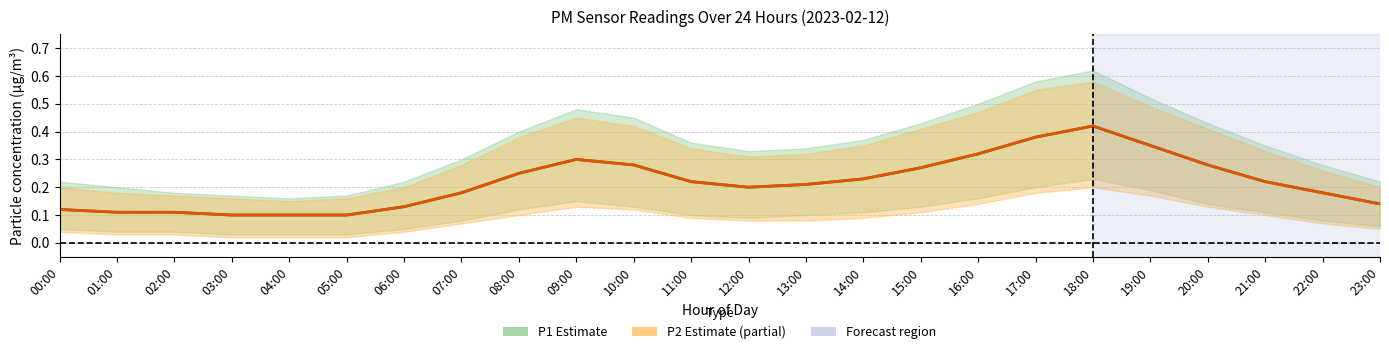

How many interior local valleys does the P1 (PM10) series have?

1